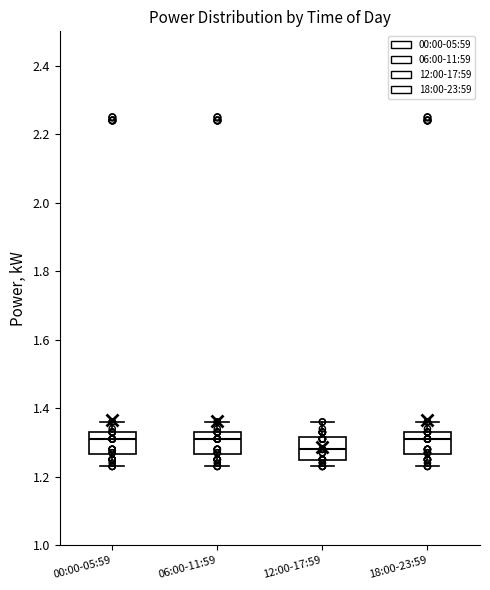

Reading left to right, read every box against the y-axis: the position of its median line, the range the box covers, and the ends of its whiskers. The values are not printed on the chart, so give them approximately, as read against the axis.

00:00-05:59: median 1.32, box 1.26 to 1.34, whiskers 1.24 to 1.36
06:00-11:59: median 1.32, box 1.26 to 1.34, whiskers 1.24 to 1.36
12:00-17:59: median 1.28, box 1.26 to 1.32, whiskers 1.24 to 1.36
18:00-23:59: median 1.32, box 1.26 to 1.34, whiskers 1.24 to 1.36